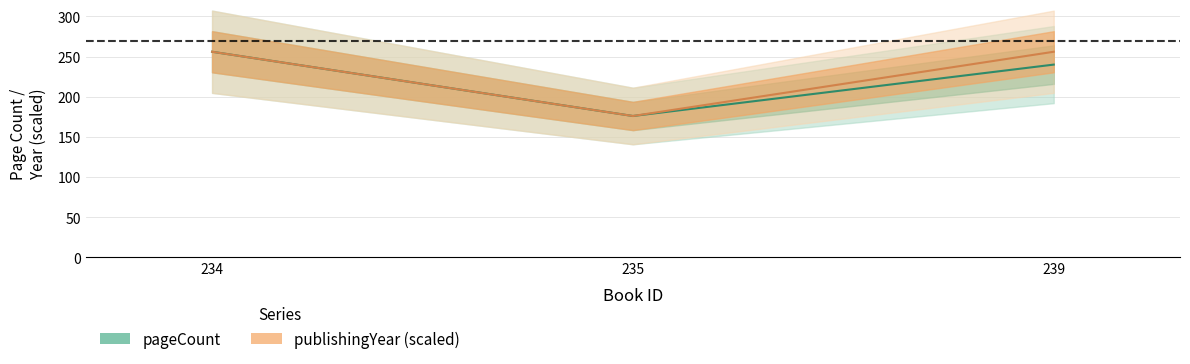

What is the total value across all series at 235?

352